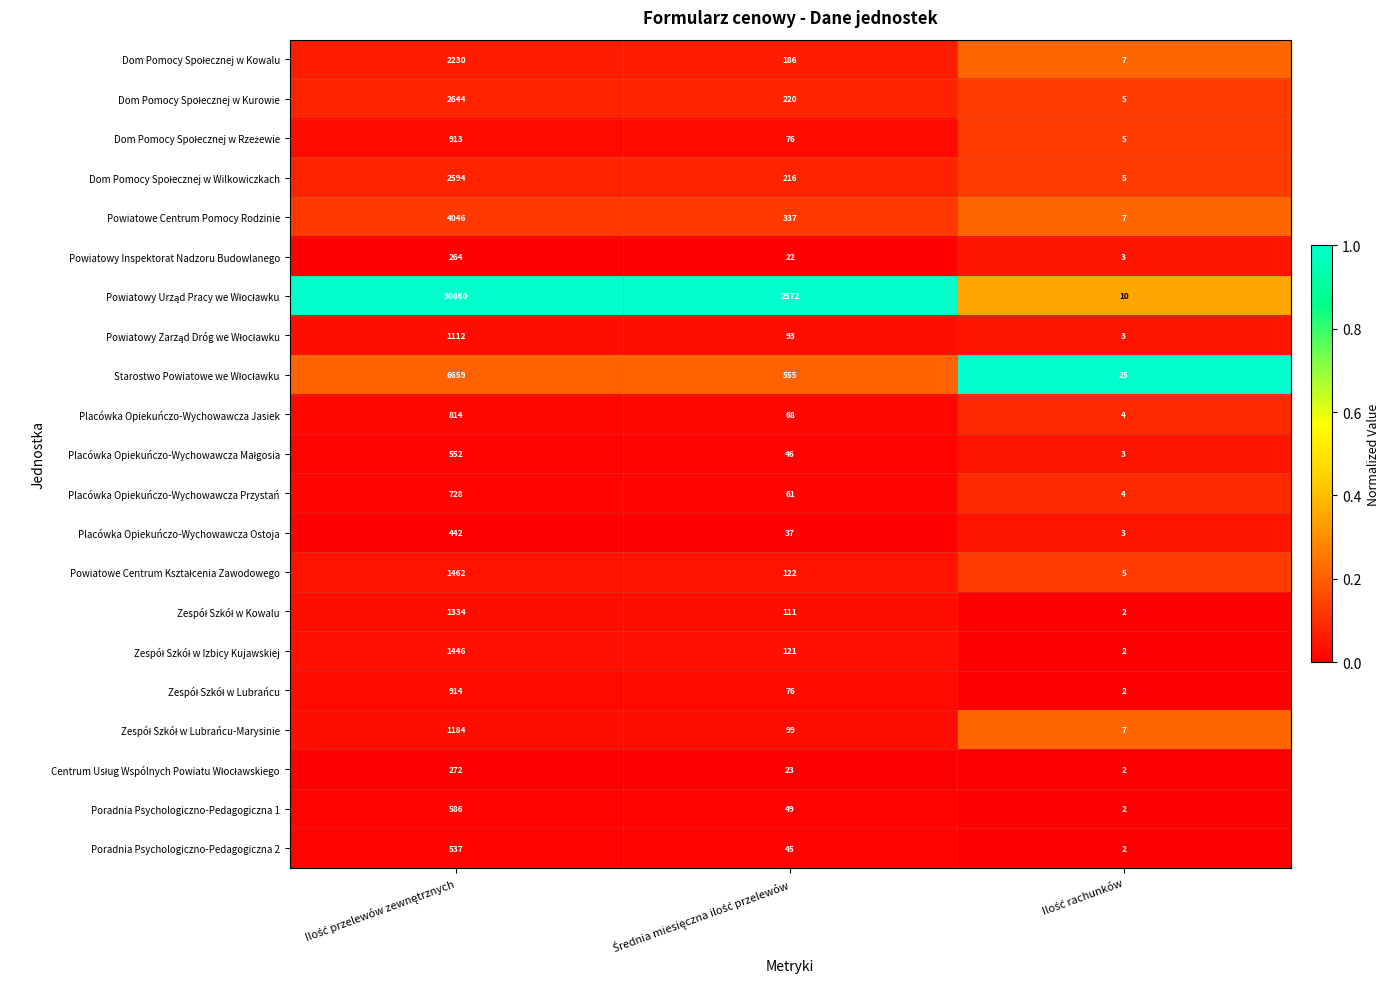

What is the sum of all Poradnia Psychologiczno-Pedagogiczna 1 values?

637